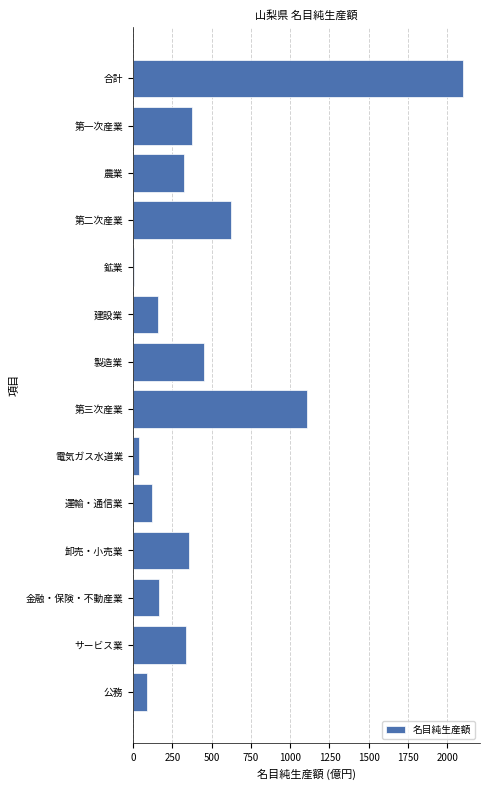

Which has a higher value, 製造業 or 鉱業?

製造業